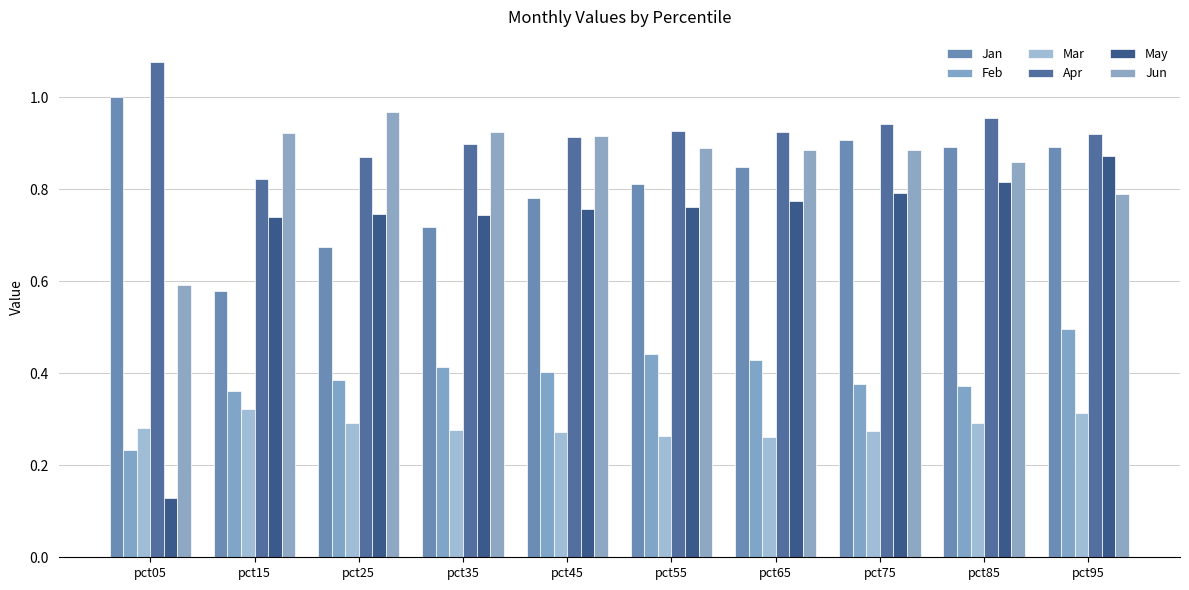

What is the difference between the second highest and minimum values in the Apr series?

0.1